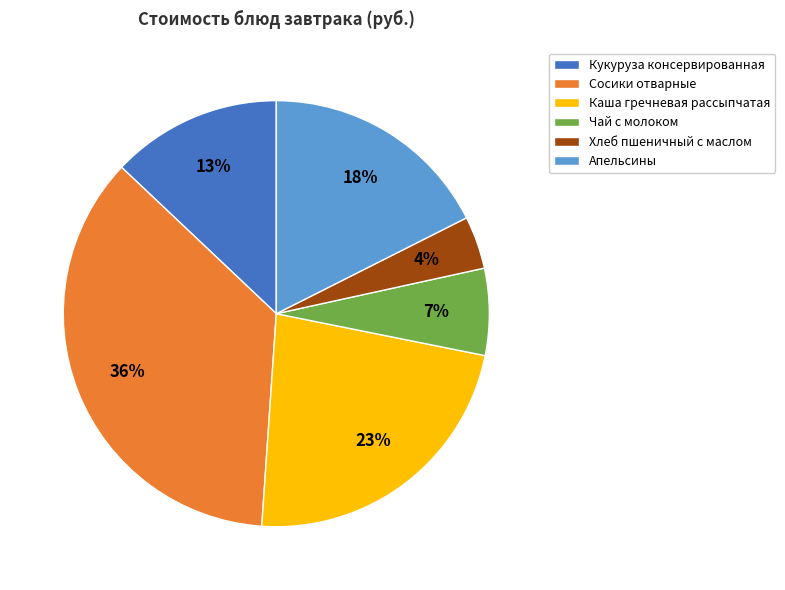

Count the number of slices in the pie.

6